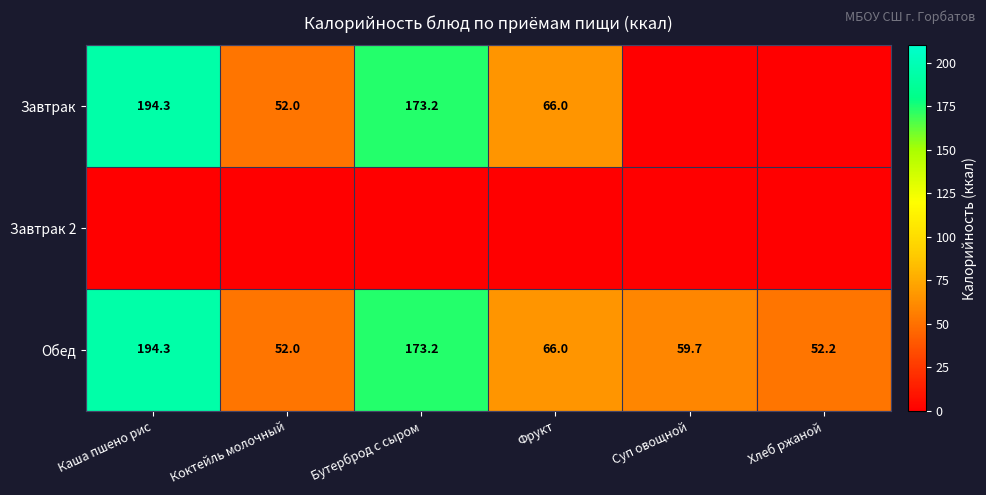

What is the difference between the second highest and minimum values in the Обед series?

121.2